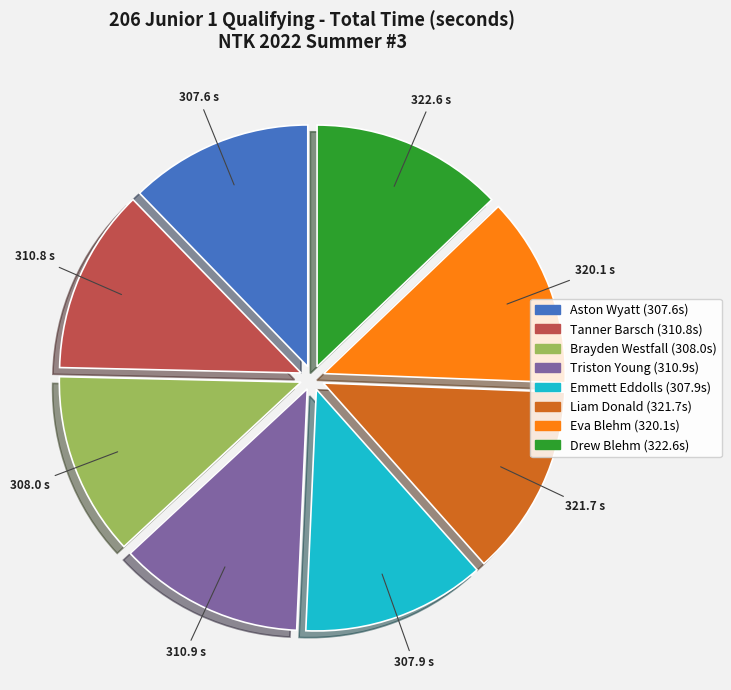

Do Tanner Barsch and Emmett Eddolls together represent more than half of the pie?

No